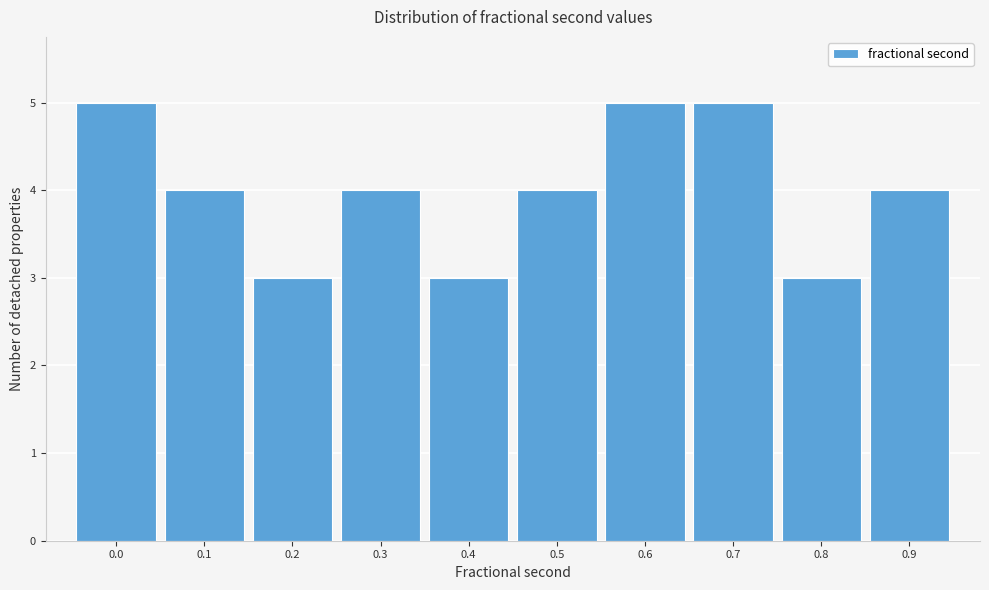

Reading left to right, transcribe all the data shown in this chart.

5	4	3	4	3	4	5	5	3	4